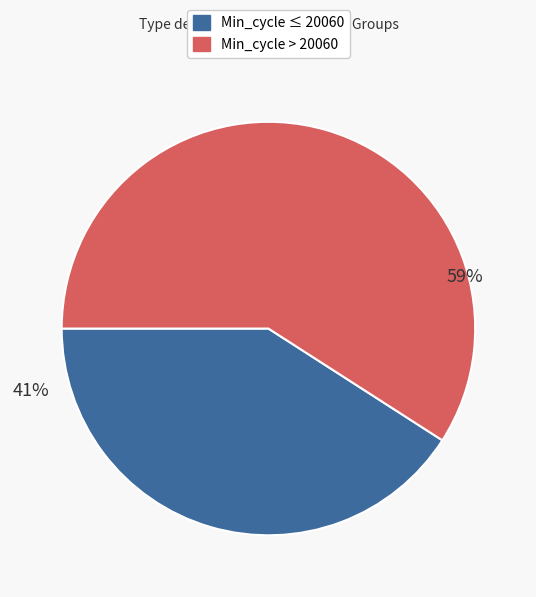

Is there any slice that represents more than half of the pie?

Yes